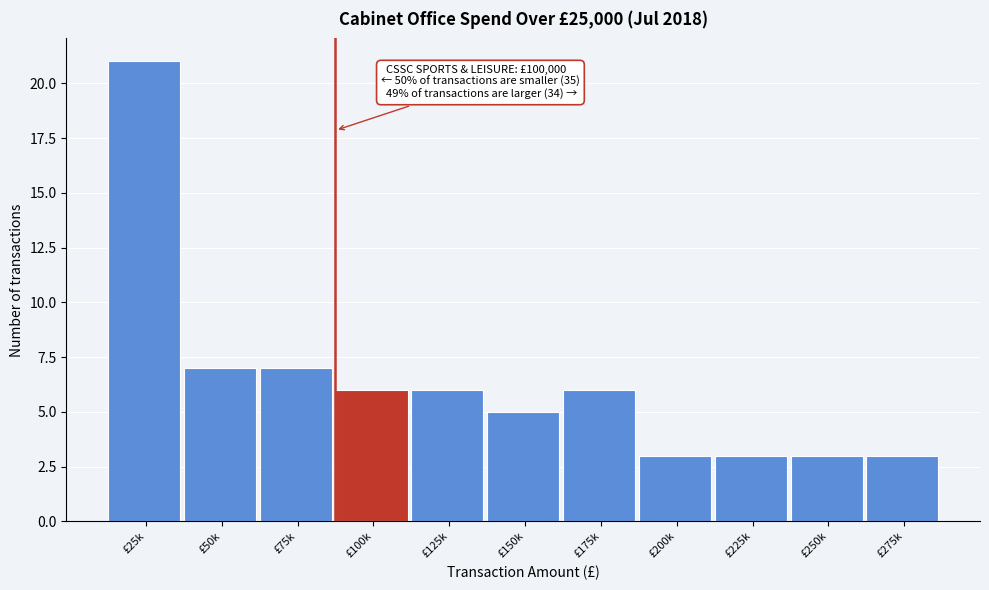

Reading left to right, transcribe all the data shown in this chart.

21	7	7	6	6	5	6	3	3	3	3